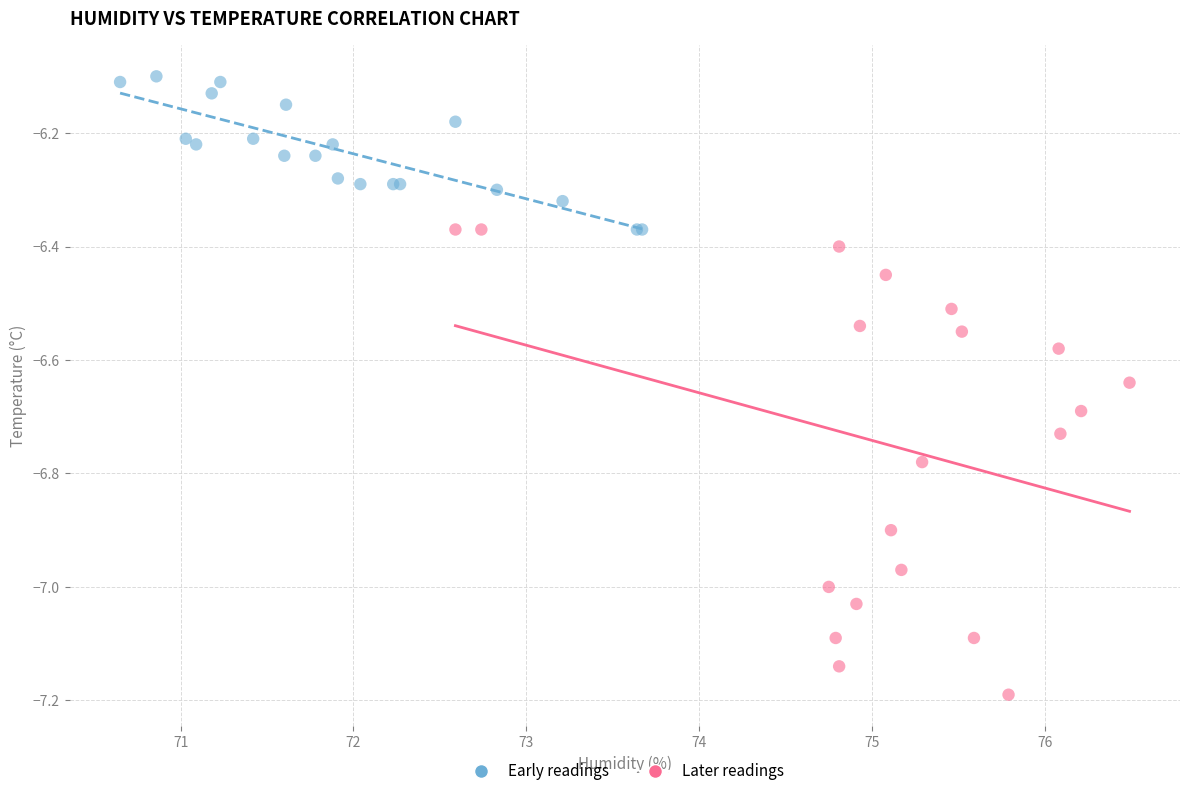

Which series has the largest Y range (max minus min)?

Later readings